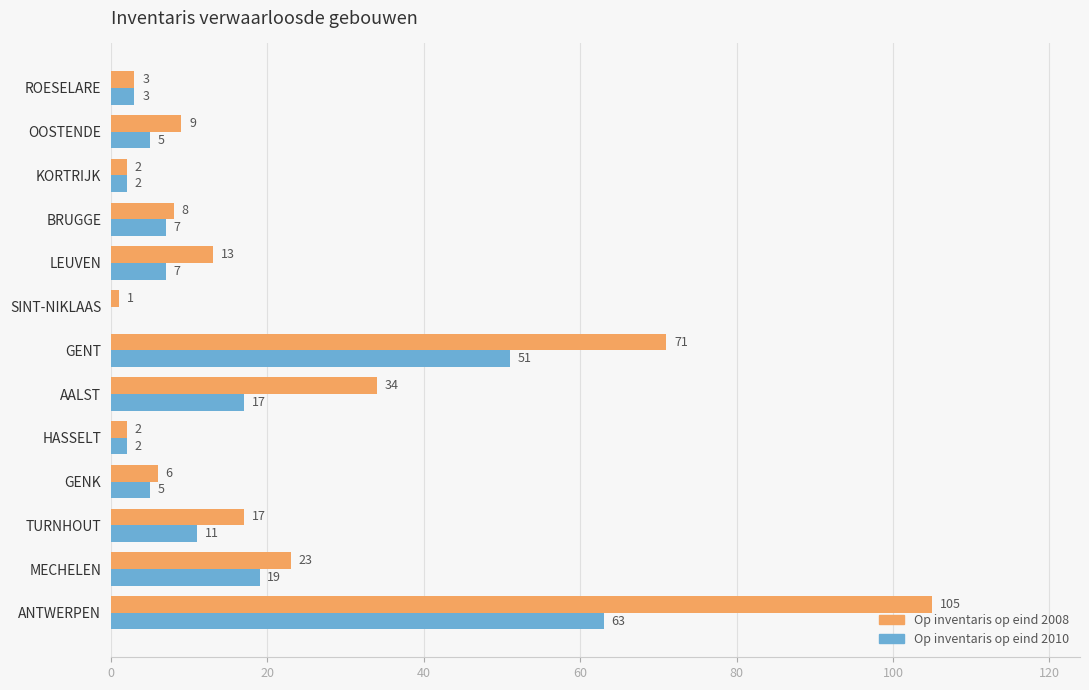

Count the number of data series in this chart.

2